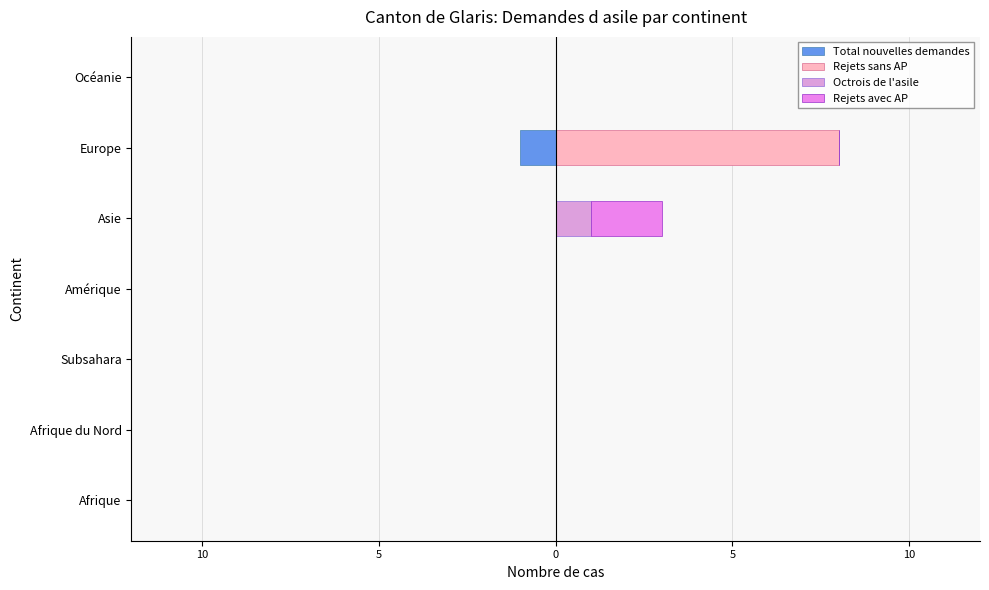

True or false: Rejets sans AP has a value of -4 at Asie.

False